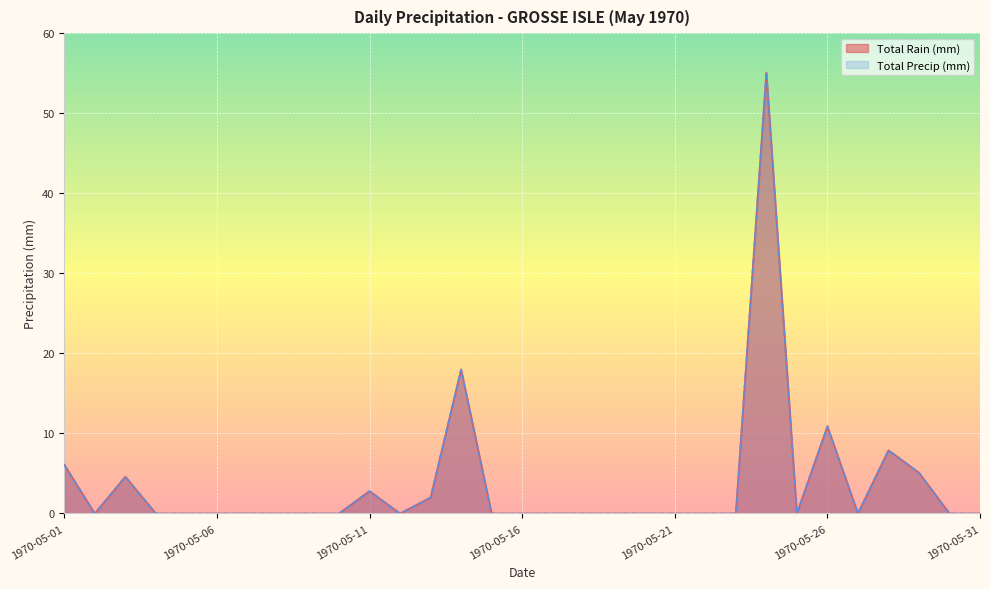

True or false: Total Rain (mm) has more than 0 interior local peaks.

True